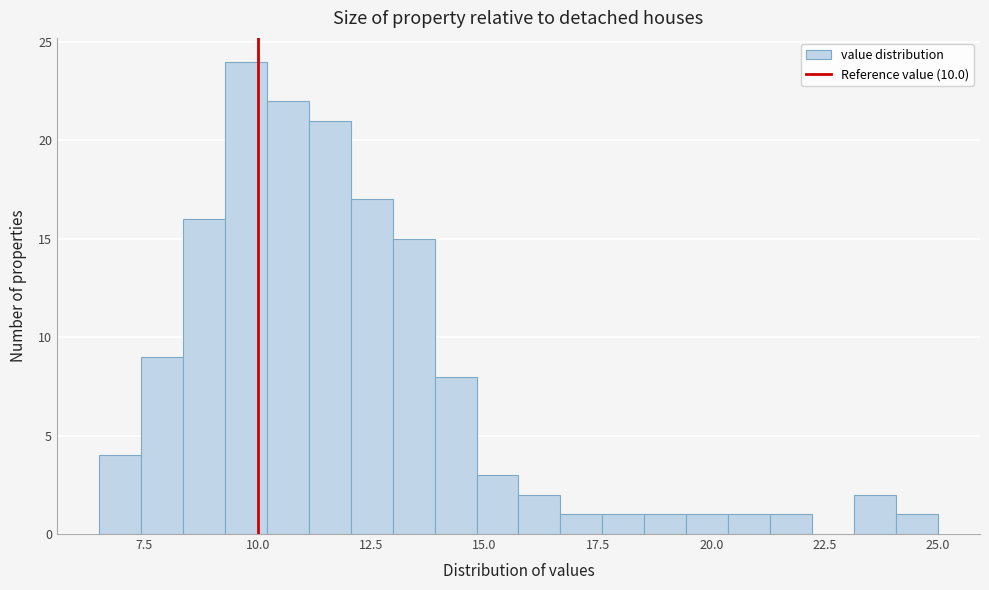

Read against the x-axis, roughly where is the centre of the tallest bar?

9.5